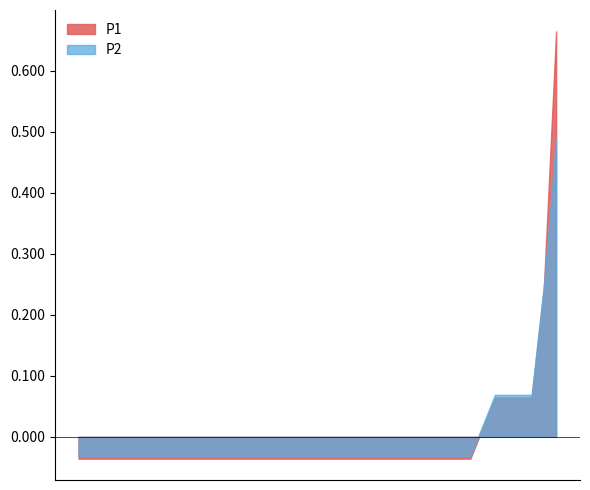

What is the label of the 10th point from the right?

01:36